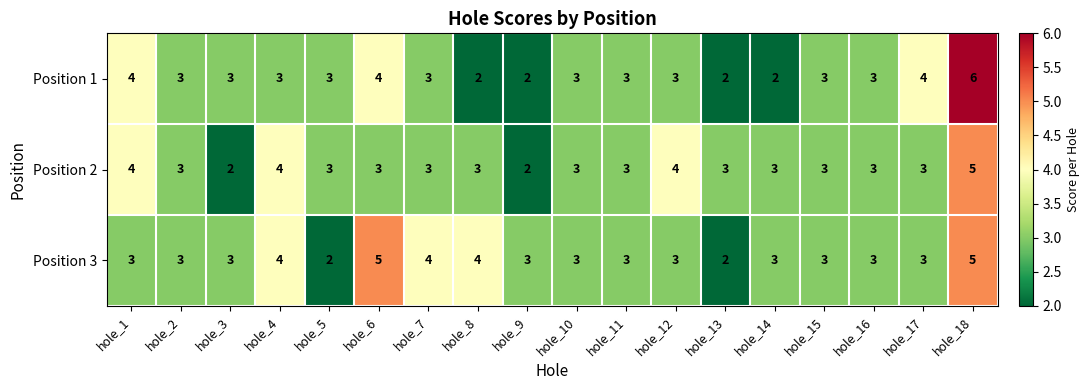

What is the sum of the Position 1 values at hole_15 and hole_7?

6